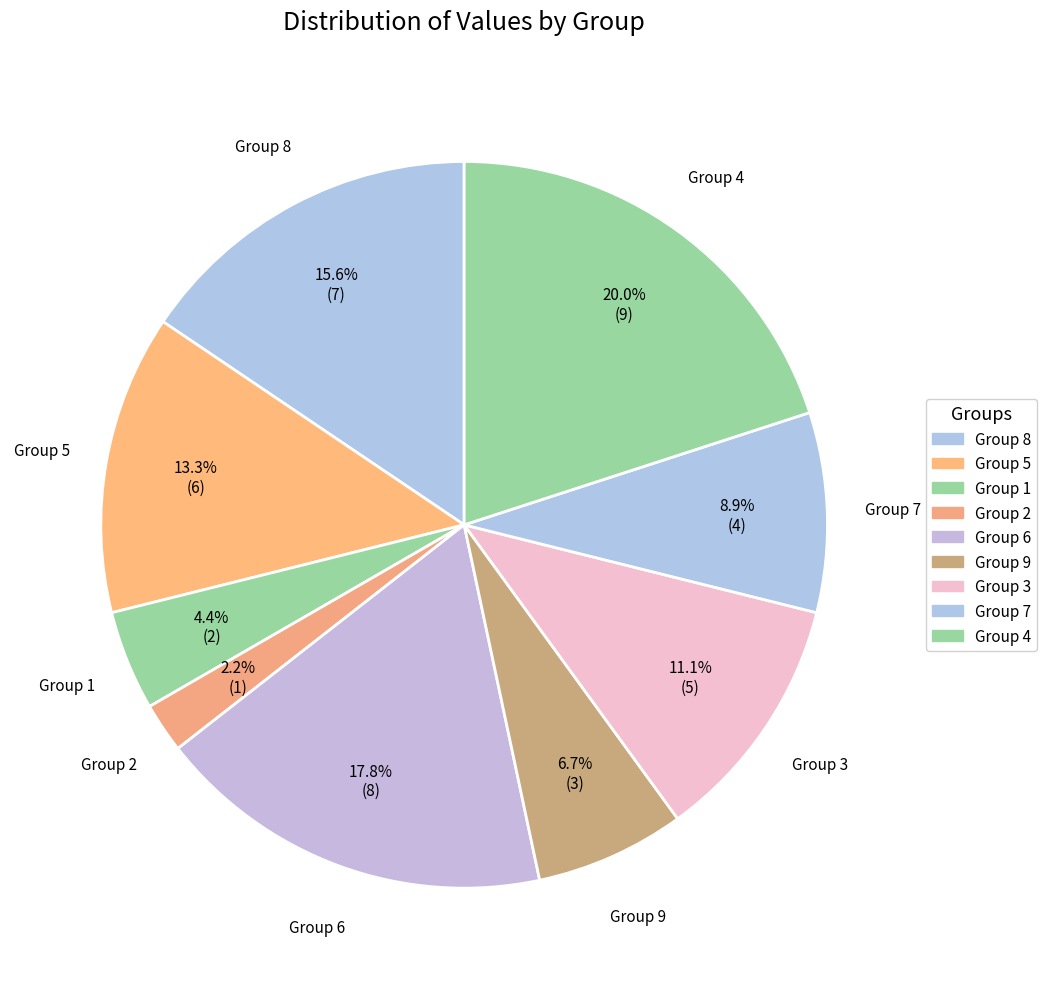

Combined, do Group 7 and Group 9 account for over 50%?

No